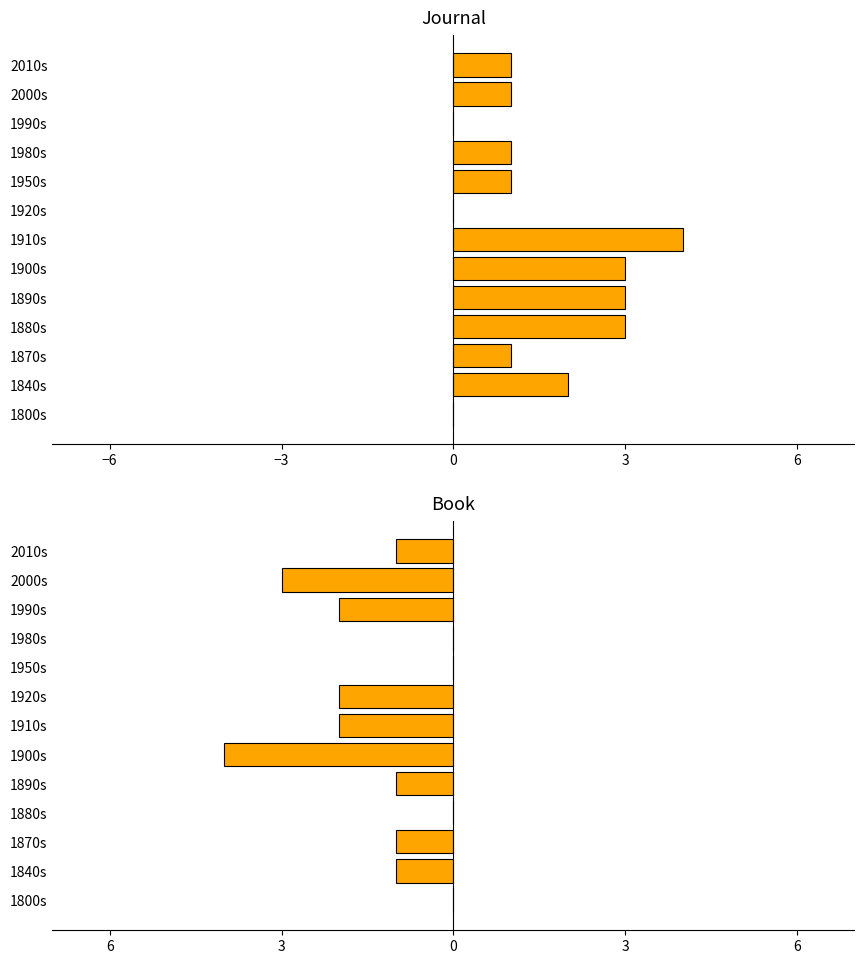

How many data points in Journal are above 1?

5